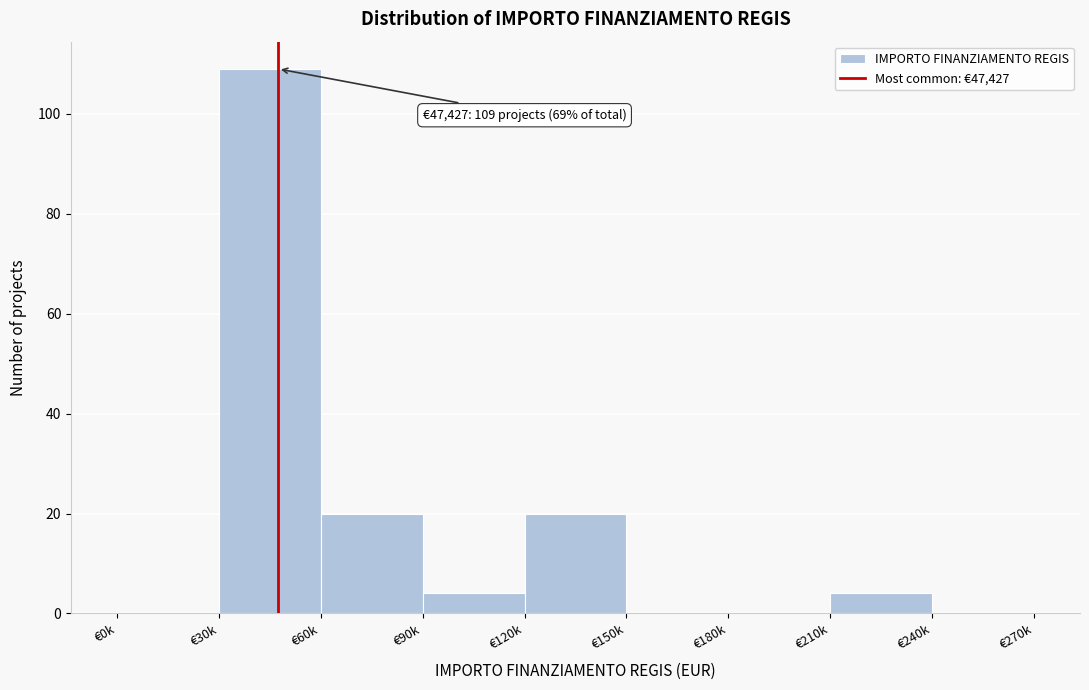

Reading left to right, list all the values displayed in this chart.

€0k=0	€30k=109	€60k=20	€90k=4	€120k=20	€150k=0	€180k=0	€210k=4	€240k=0